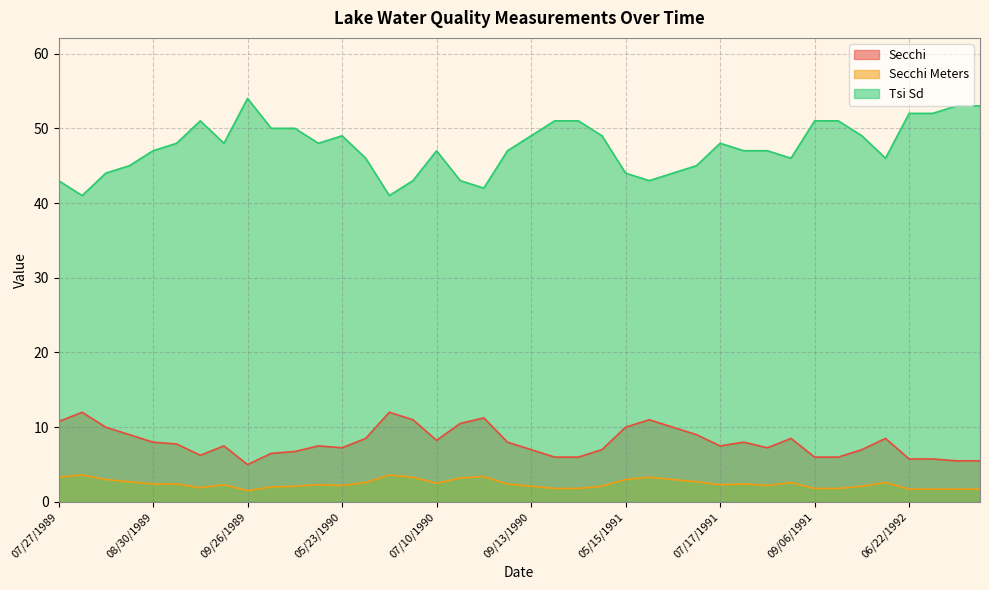

Between 06/22/1992 and 08/02/1989, which is larger?

08/02/1989